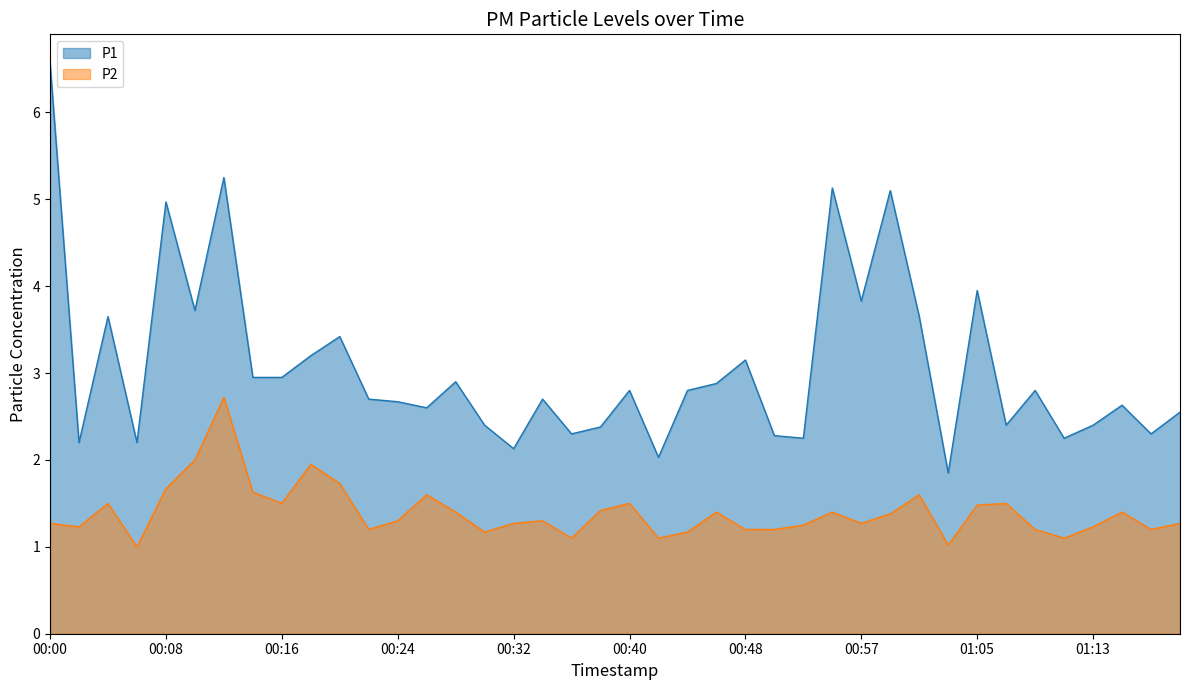

Which series has the largest range (max minus min)?

P1